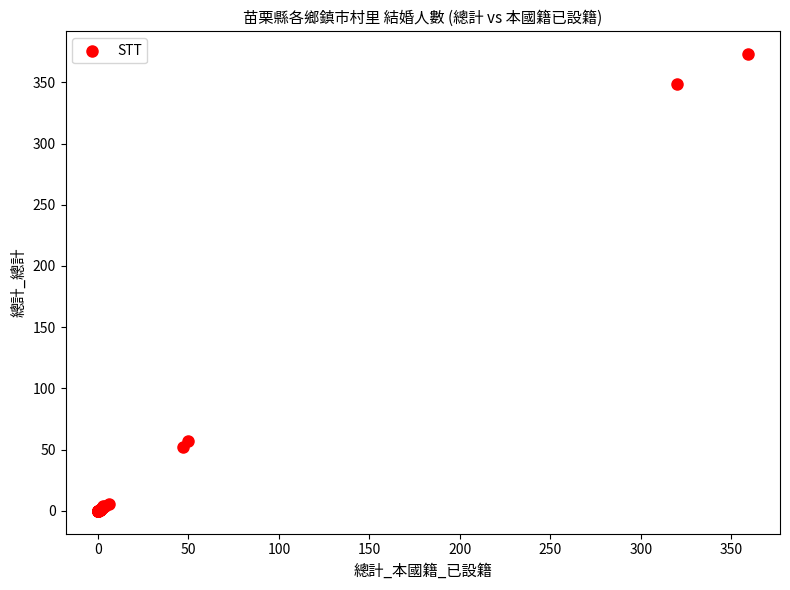

What Y value in the scatter plot is closest to 186?

57